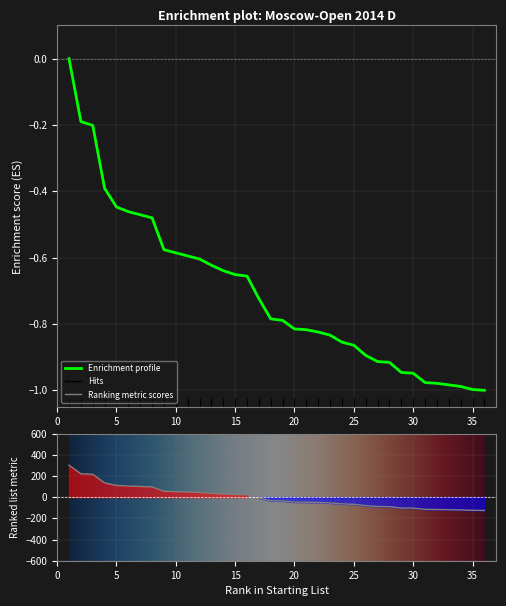

How many negative values are there?

35